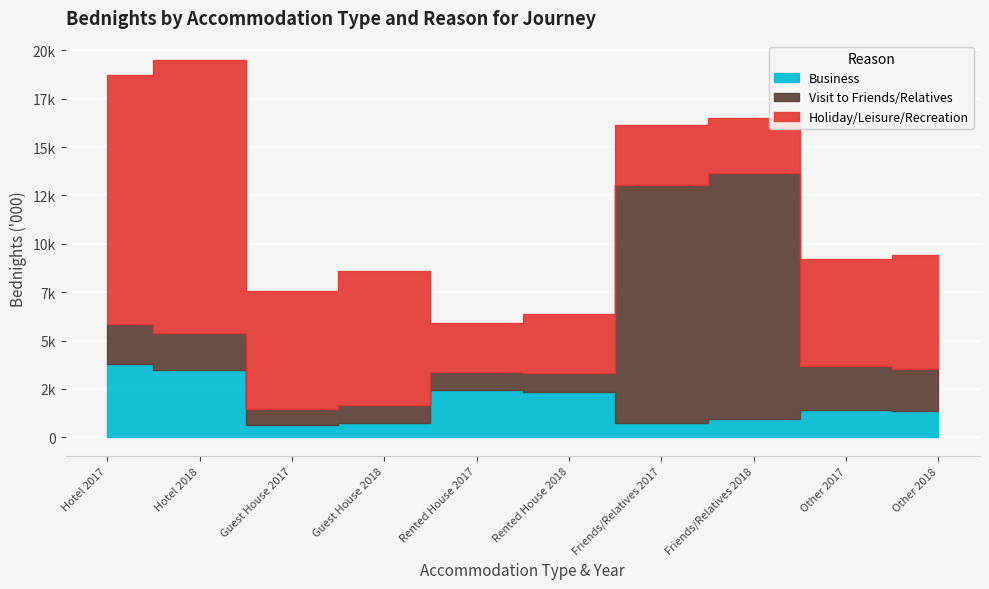

The Holiday/Leisure/Recreation series shows 3062 at Rented House 2018. True or false?

True